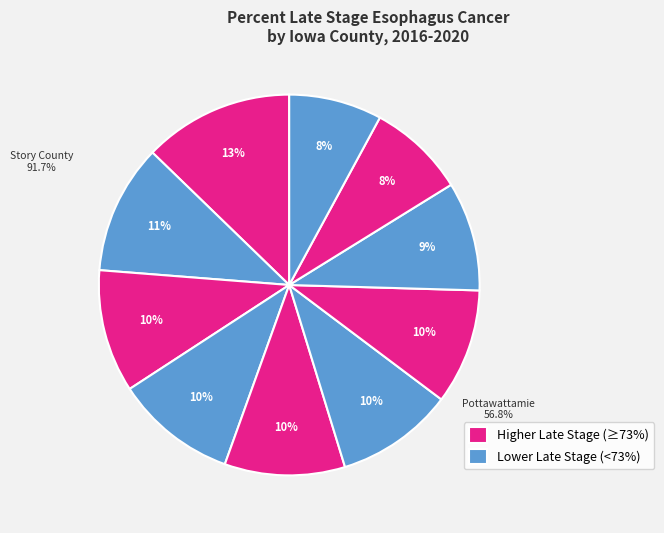

What is the largest slice in the pie chart?

Story County